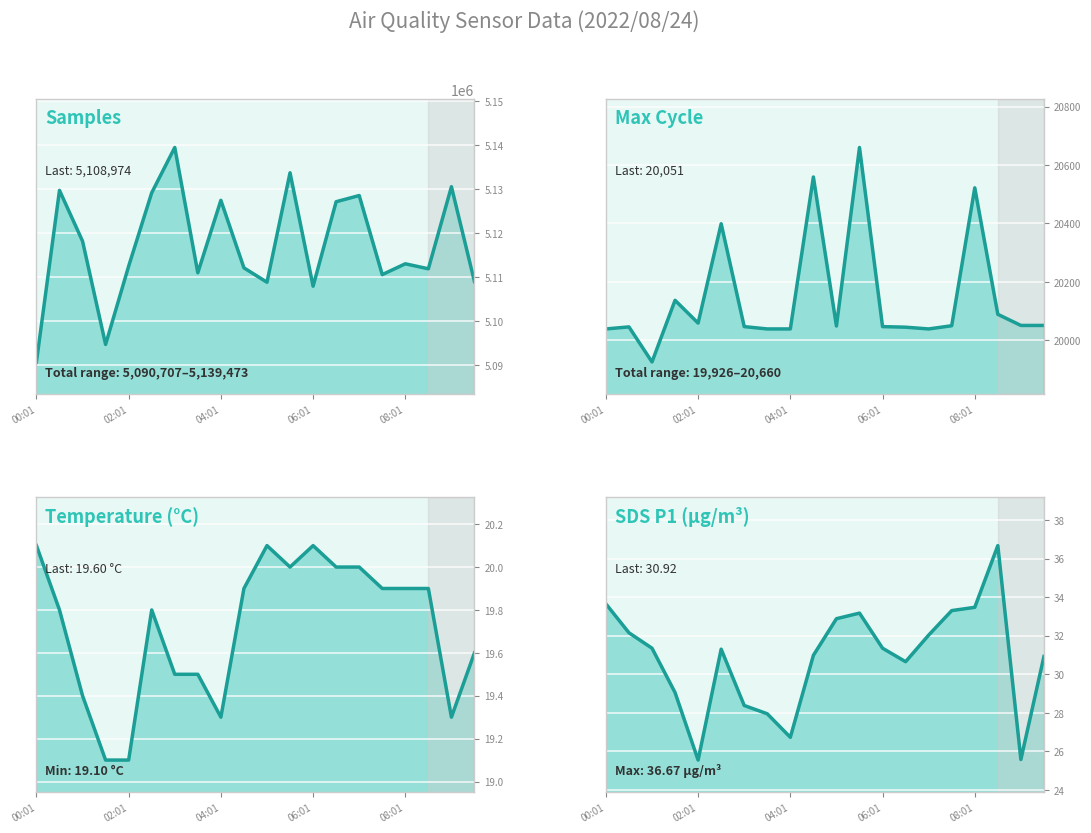

What is the difference between the maximum and minimum values in the Temperature (°C) series?

1.0